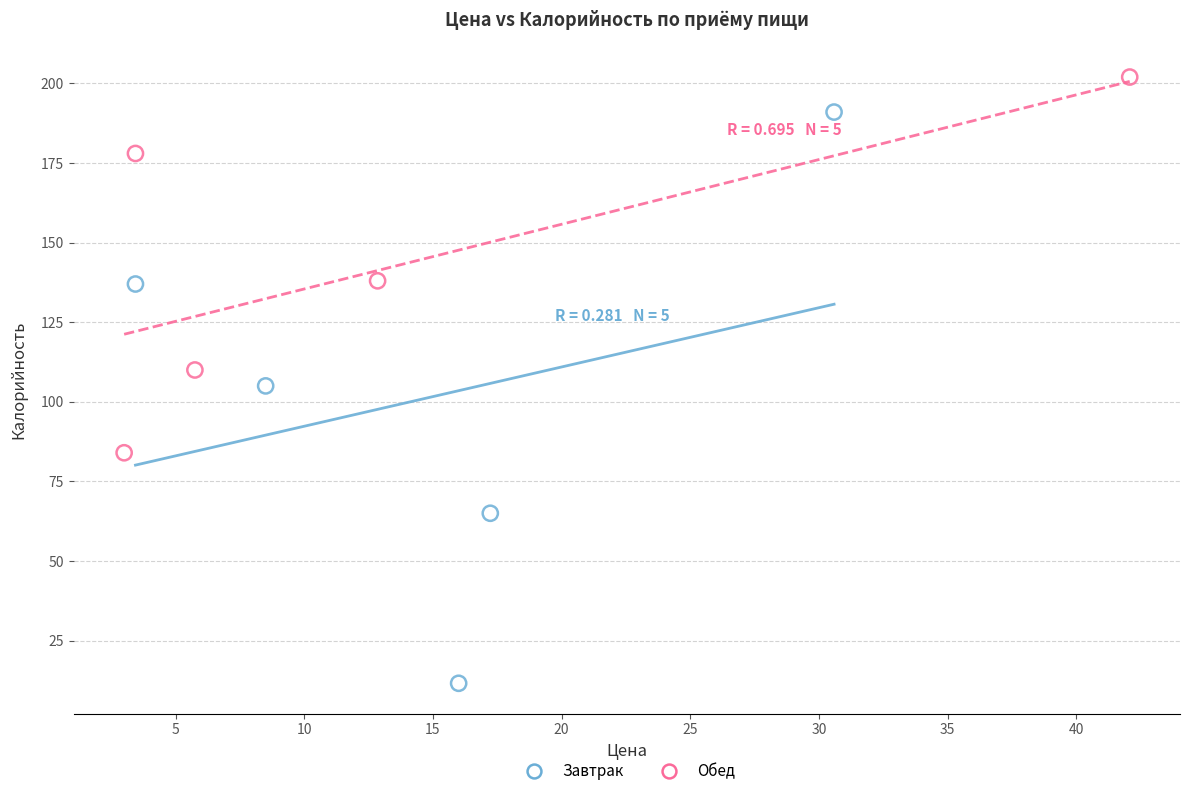

Which series has the widest spread of Y values?

Завтрак